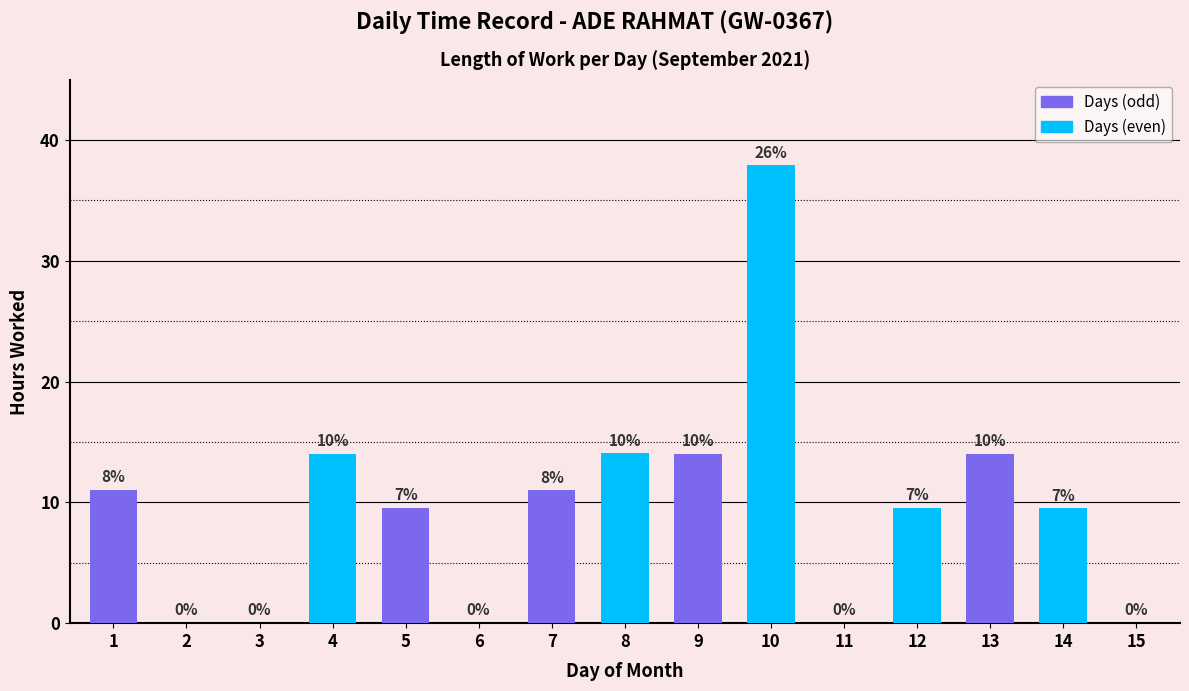

Between 12 and 4, which is larger?

4